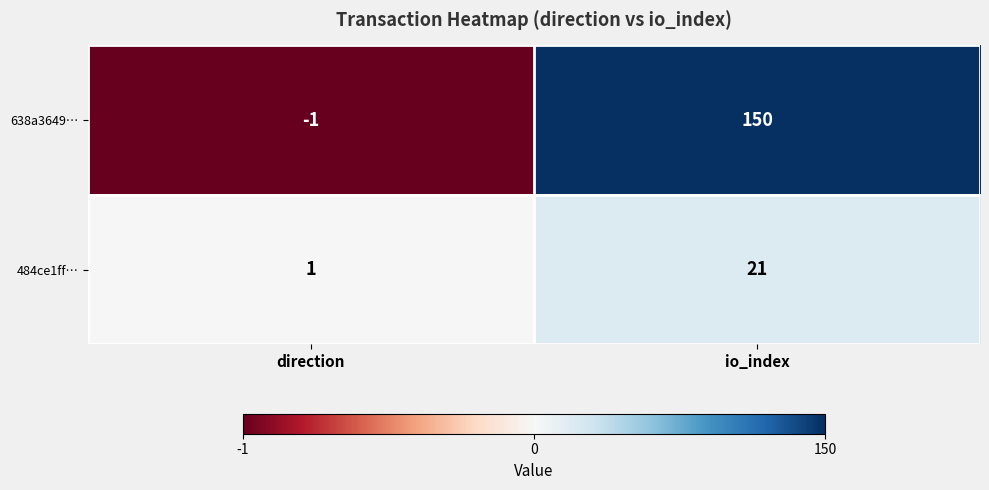

Is the value of 638a3649… at io_index greater than the value of 484ce1ff… at direction?

Yes